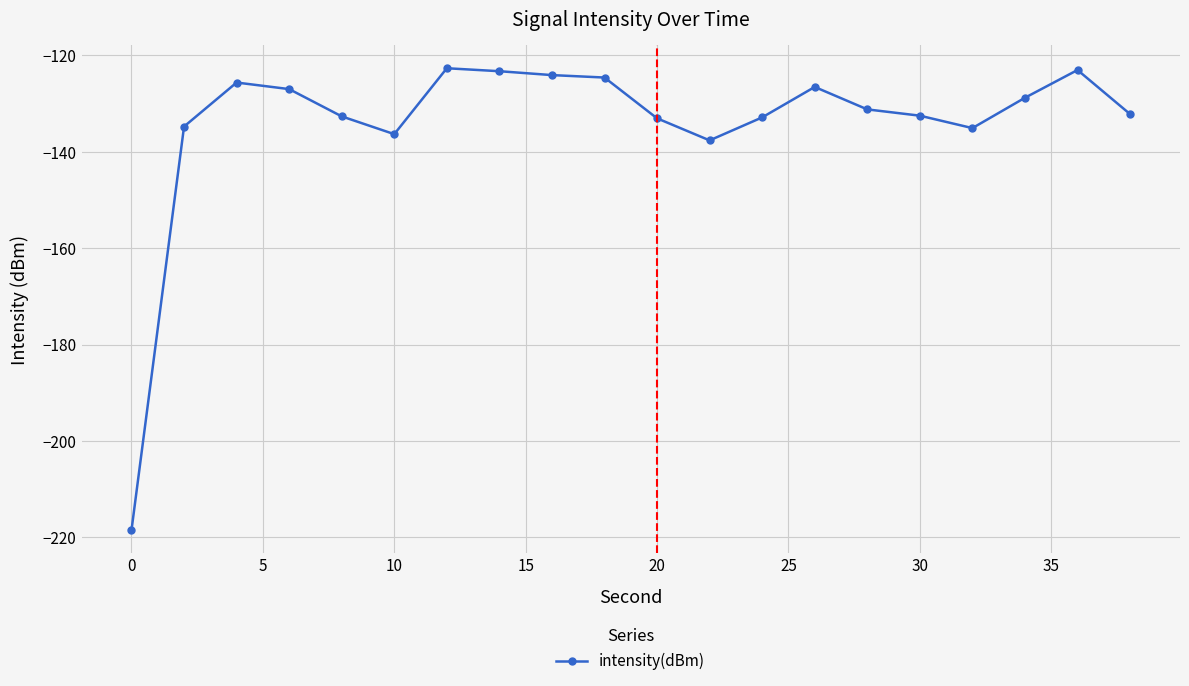

How many lines are shown in the chart?

1